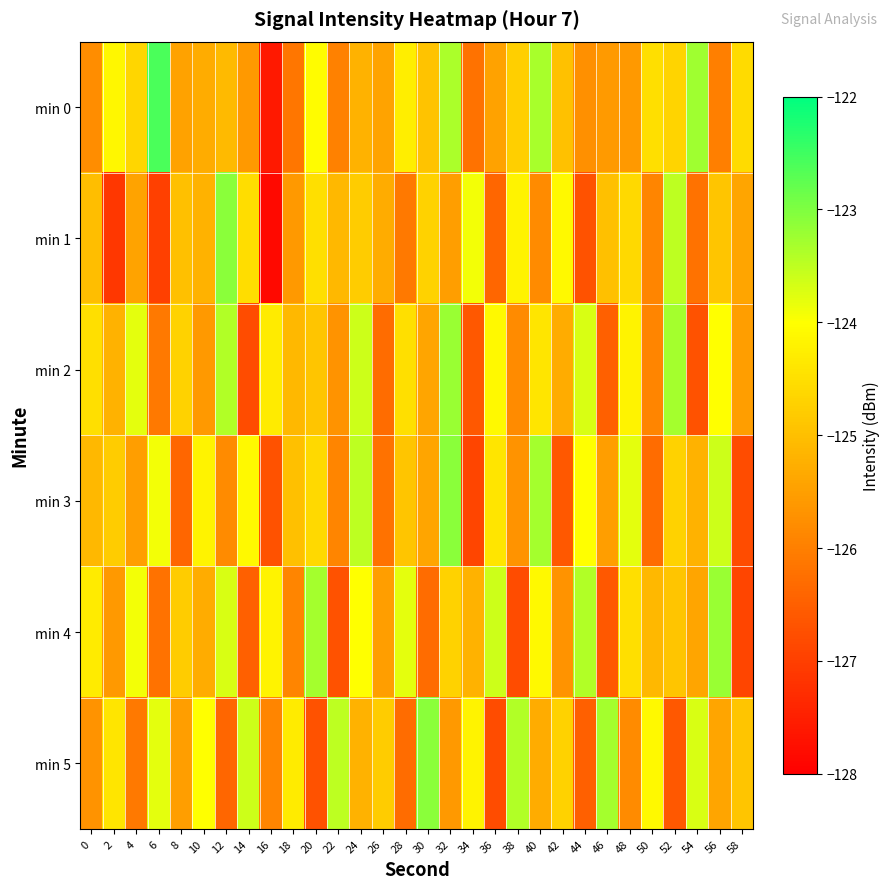

List the series in order of their peak value, lowest first.

min 2, min 4, min 3, min 5, min 1, min 0